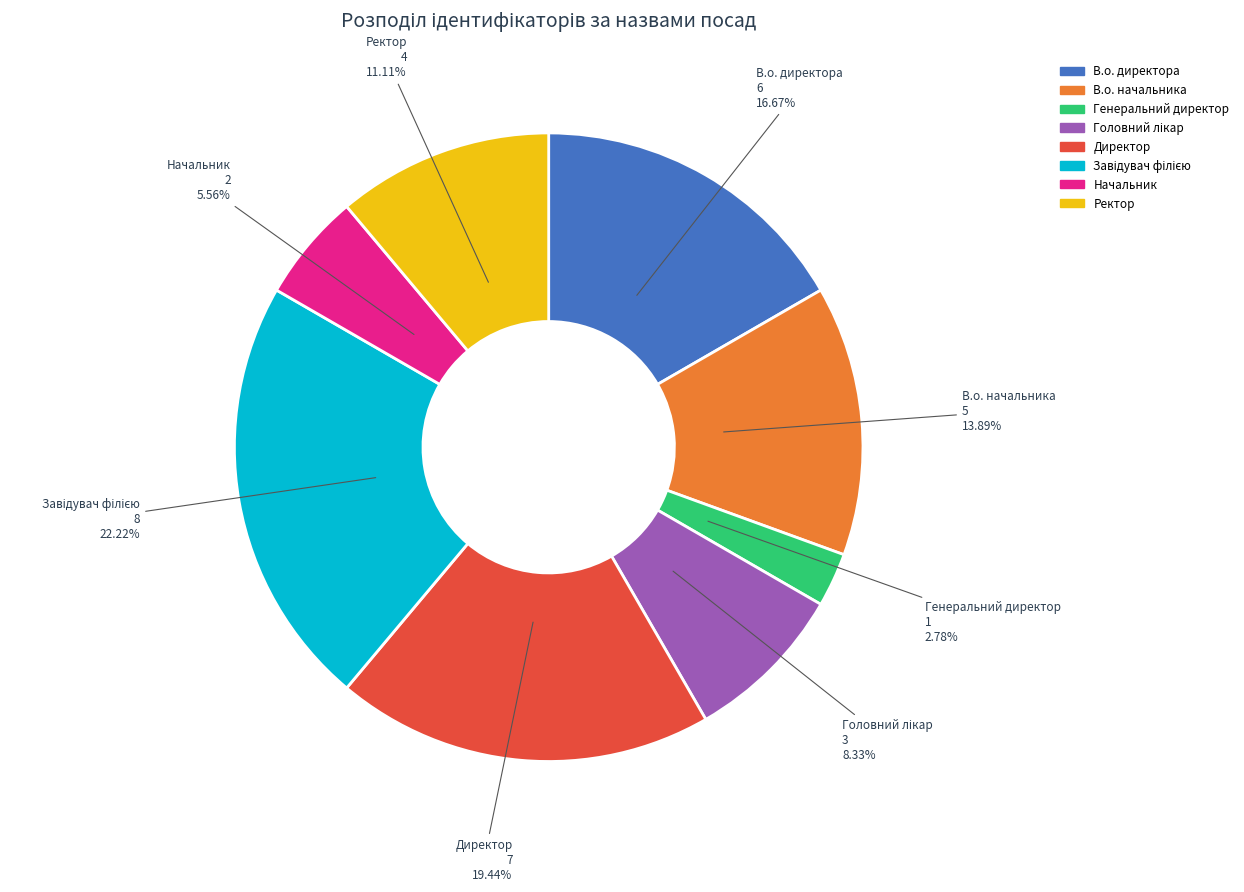

To the nearest percent, what is the combined percentage of Ректор and Генеральний директор?

14%